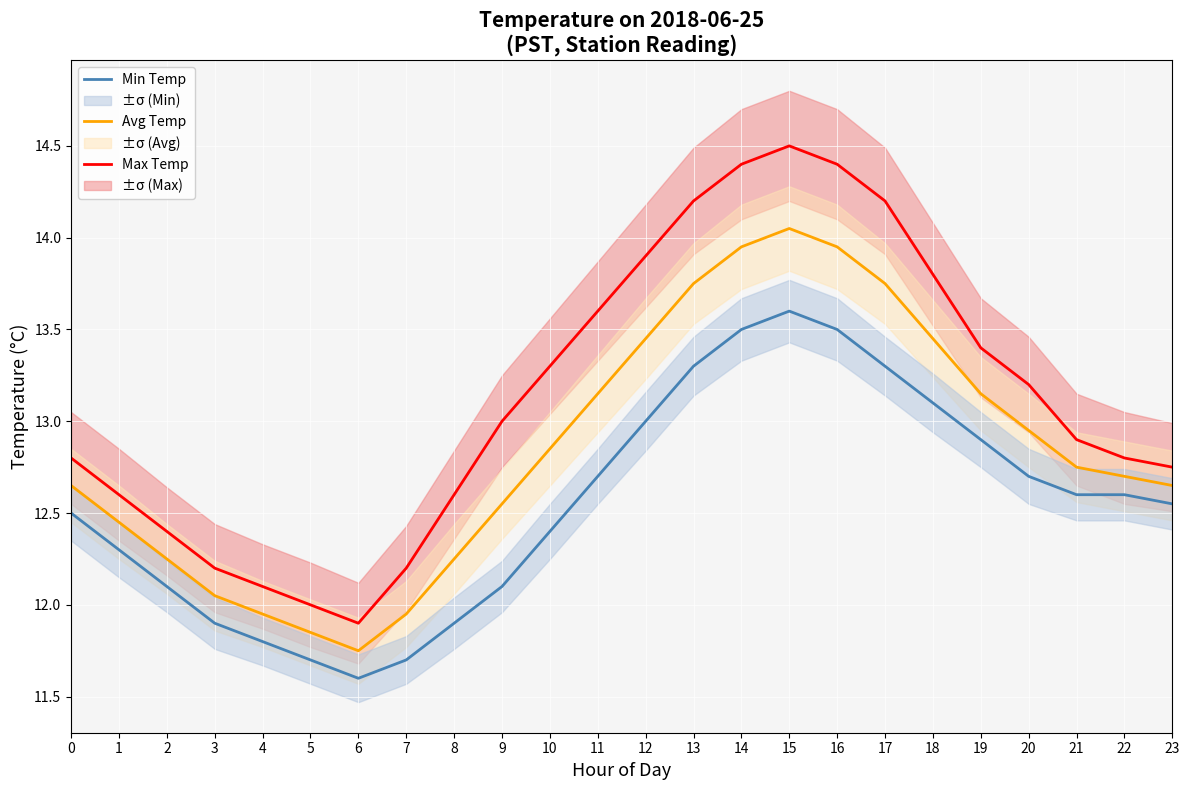

What is the maximum value shown in the chart?

14.5